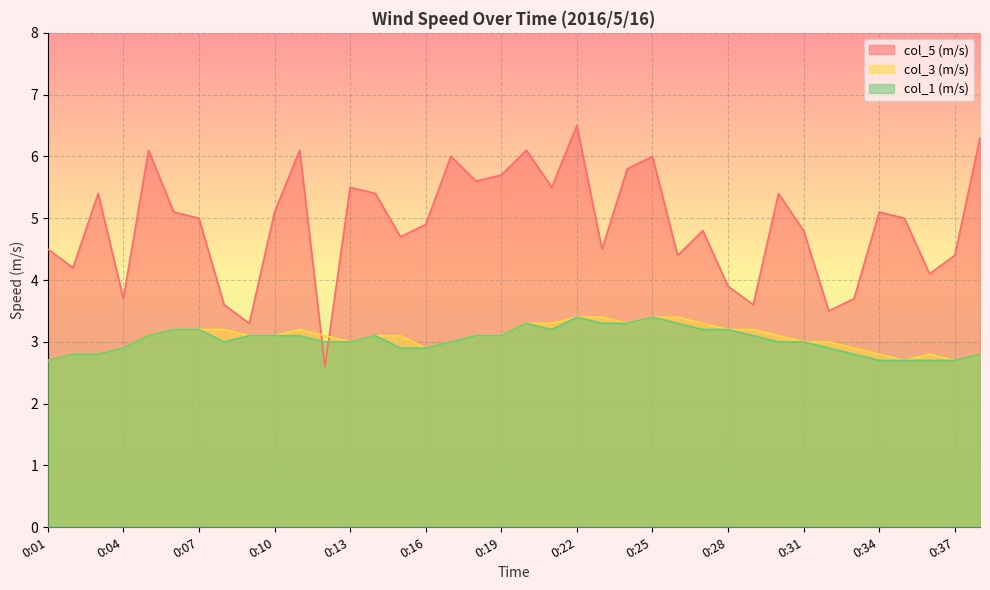

At which label does col_3 (m/s) first exceed 3?

0:05